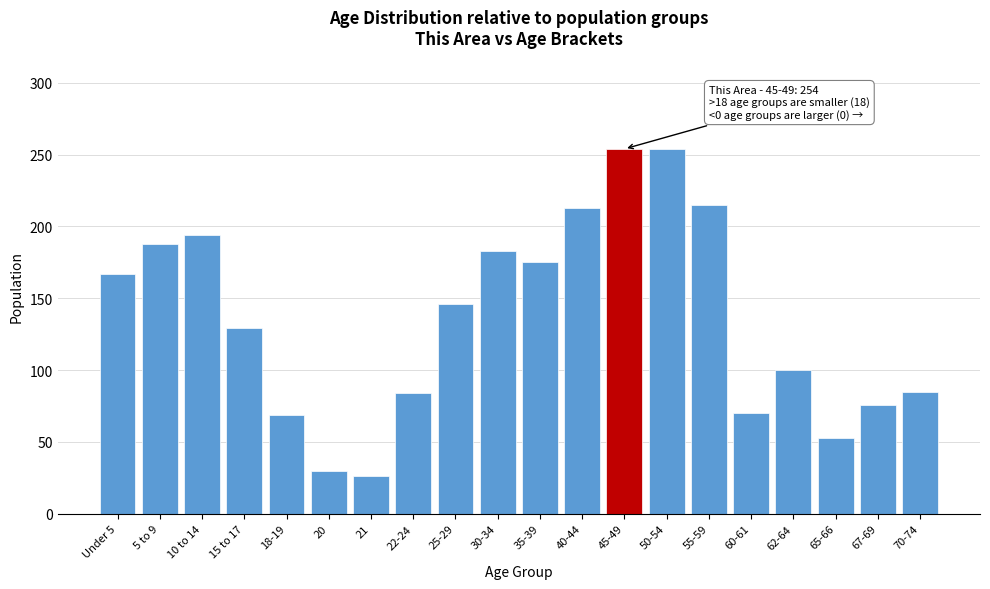

The chart shows a value of 26 at 21. True or false?

True